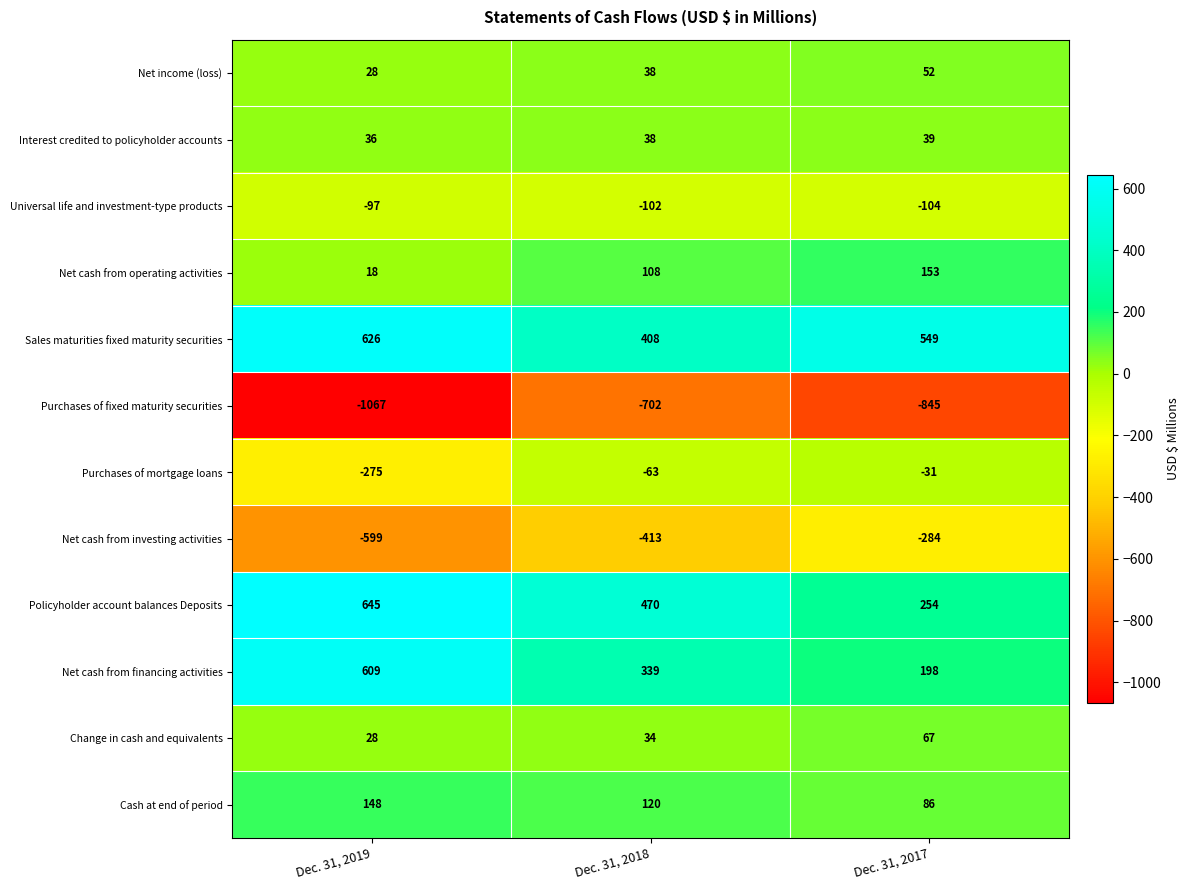

Rank the series by their maximum value, from highest to lowest.

Policyholder account balances Deposits, Sales maturities fixed maturity securities, Net cash from financing activities, Net cash from operating activities, Cash at end of period, Change in cash and equivalents, Net income (loss), Interest credited to policyholder accounts, Purchases of mortgage loans, Universal life and investment-type products, Net cash from investing activities, Purchases of fixed maturity securities